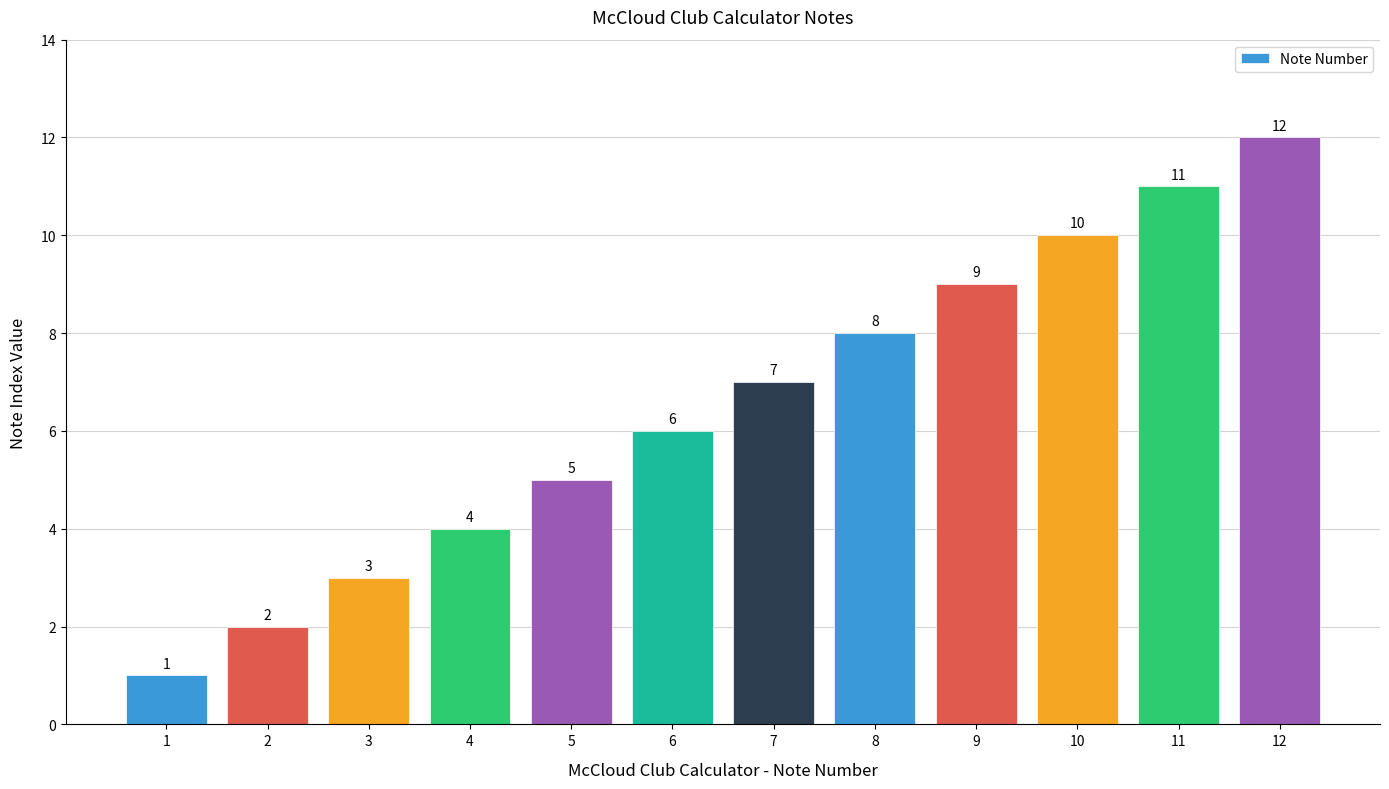

The chart shows a value of 4 at 4. True or false?

True